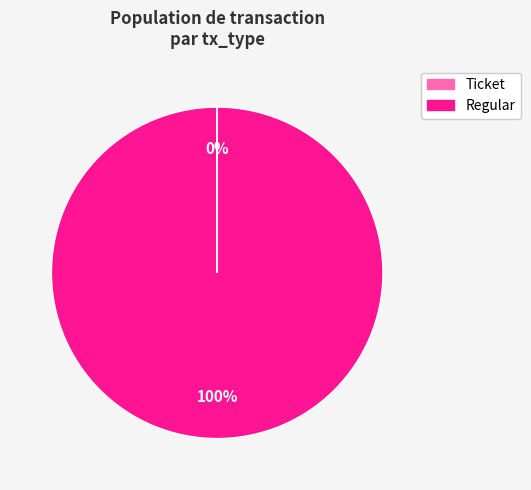

The Regular slice represents 100% of the pie. True or false?

True